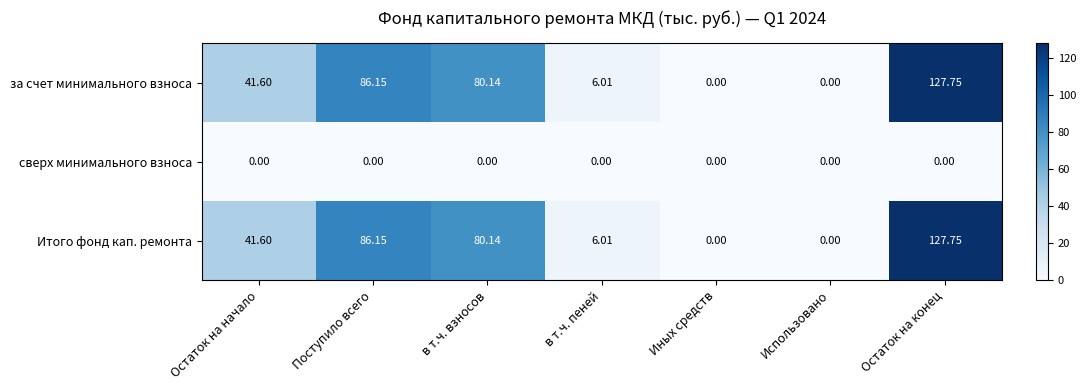

At which category is the sum across all series the highest?

Остаток на конец